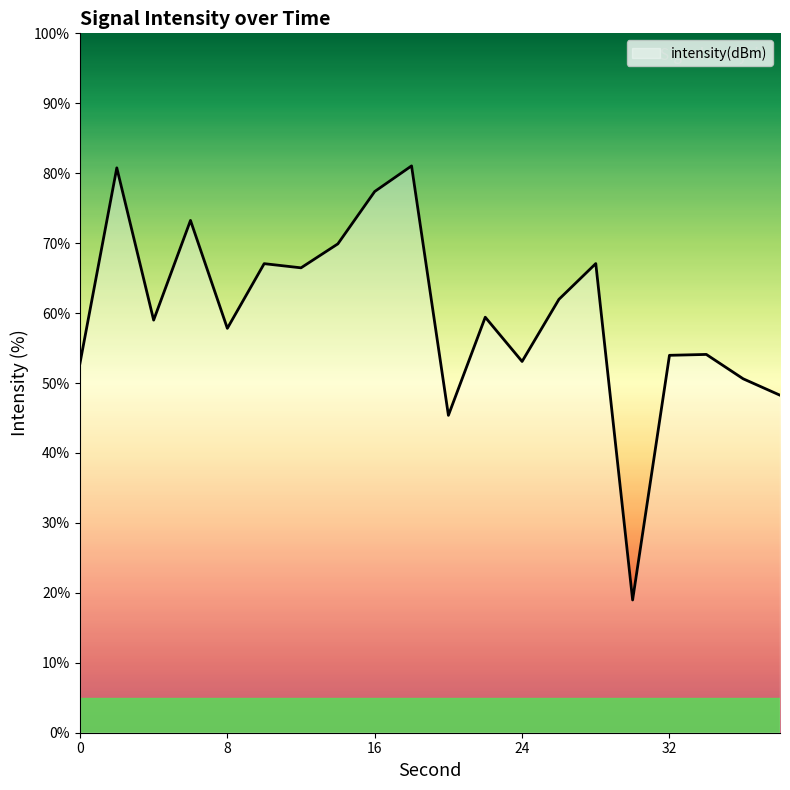

What is the minimum value shown in the chart?

19.0